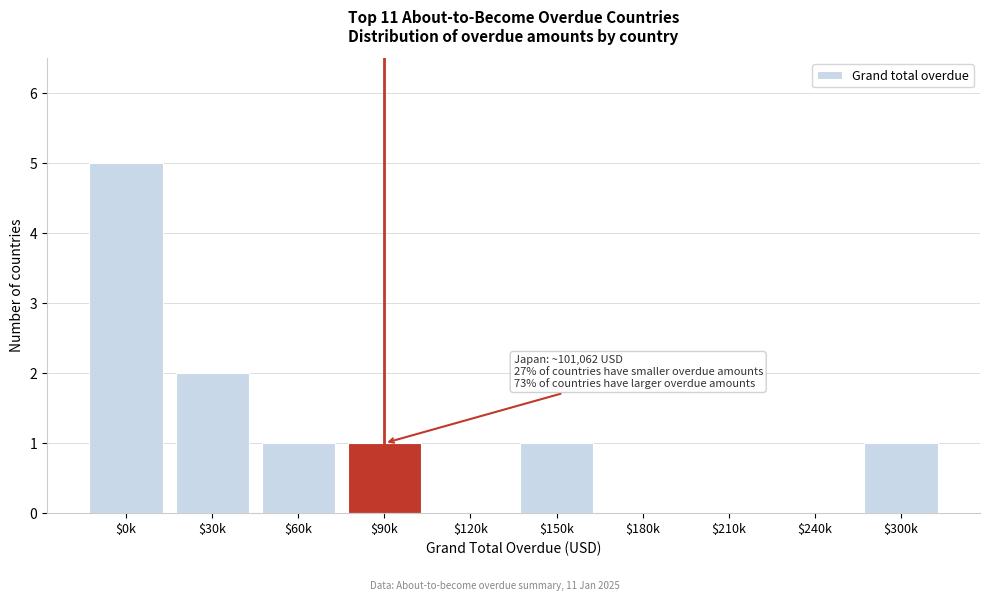

Which label corresponds to the largest value in the chart?

$0k